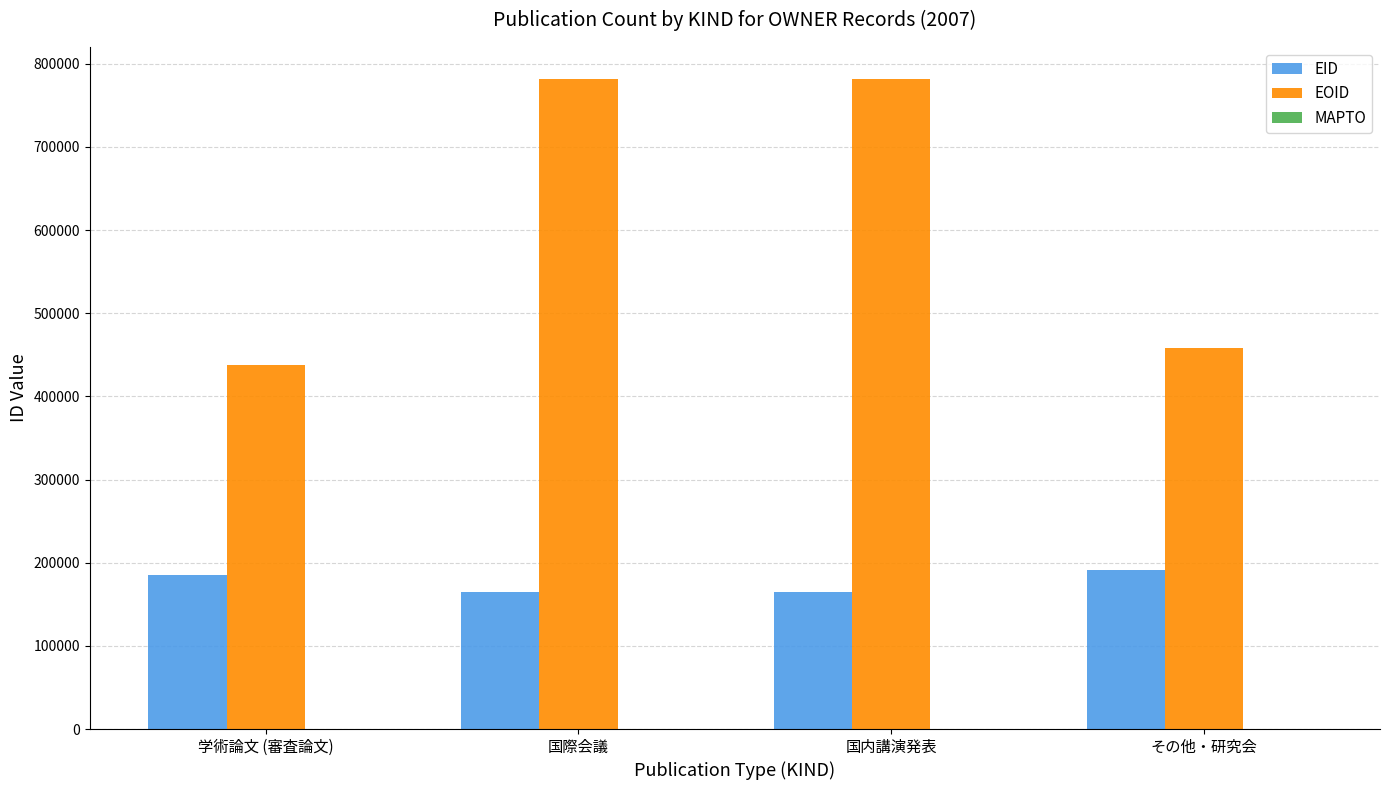

Is it true that EID equals 185831 at 学術論文 (審査論文)?

True